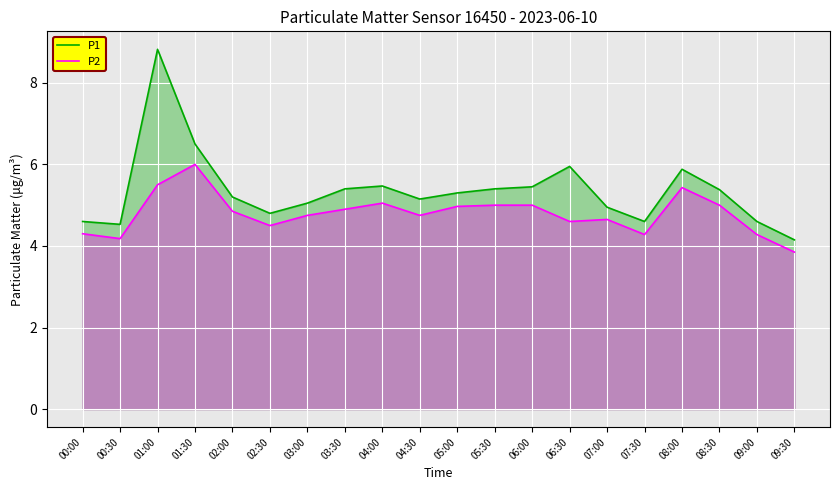

How many interior local peaks does the P1 series have?

4